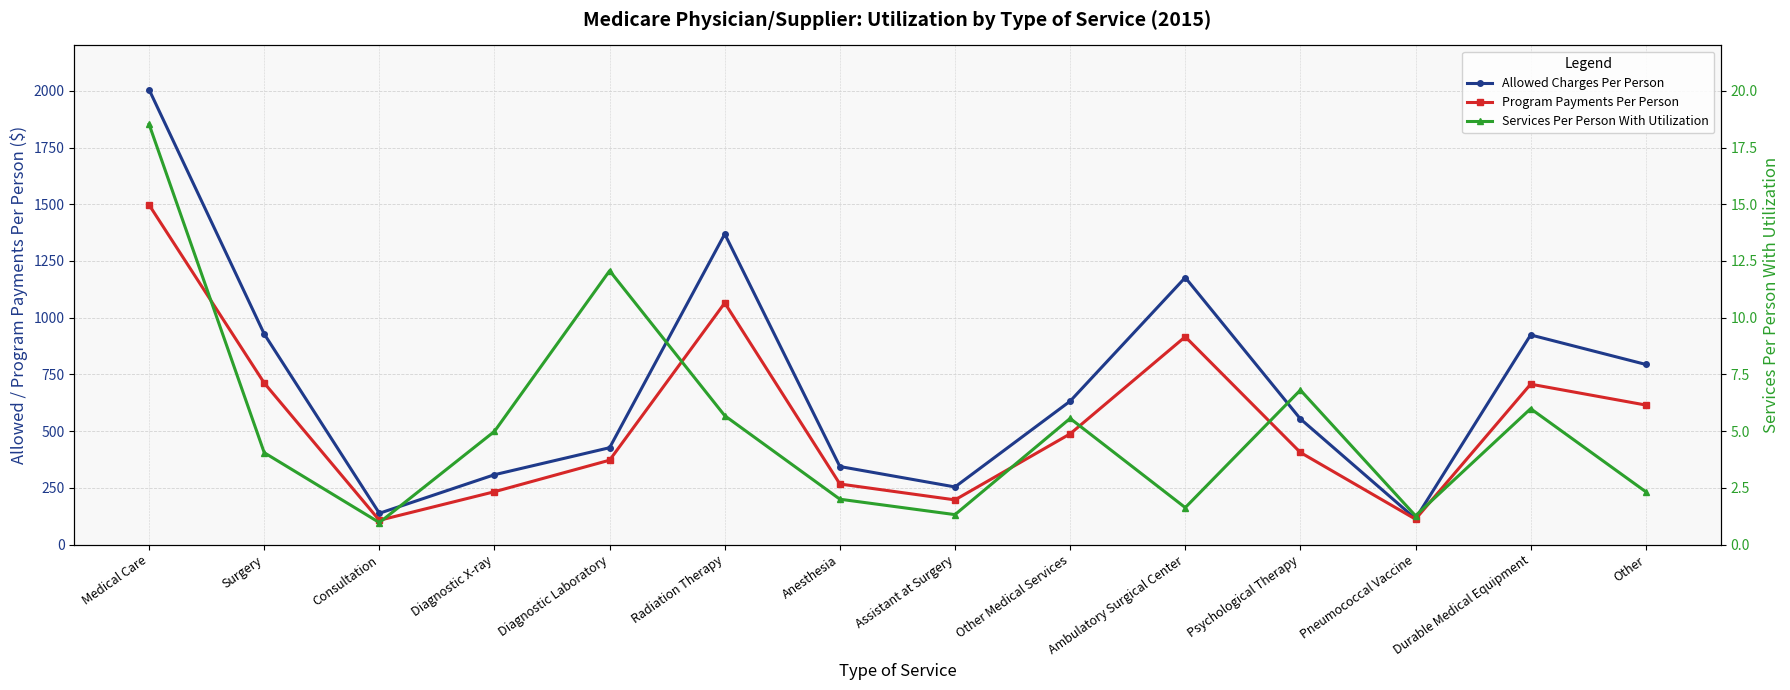

What is the label of the 3rd point from the left?

Consultation